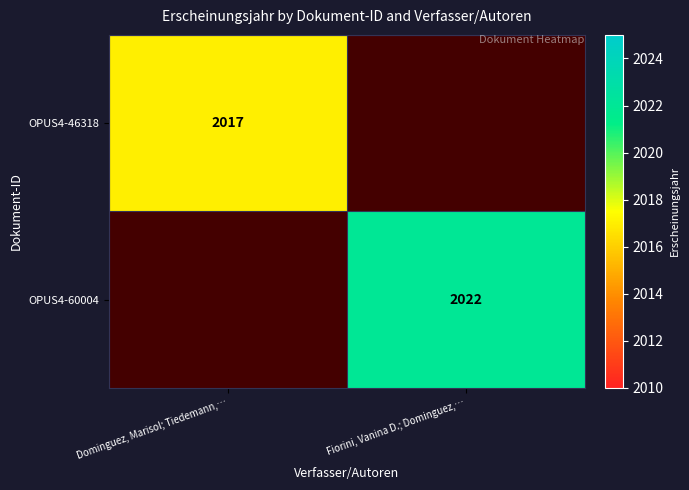

The value of OPUS4-60004 at Fiorini, Vanina D.; Dominguez,… is 3496. True or false?

False